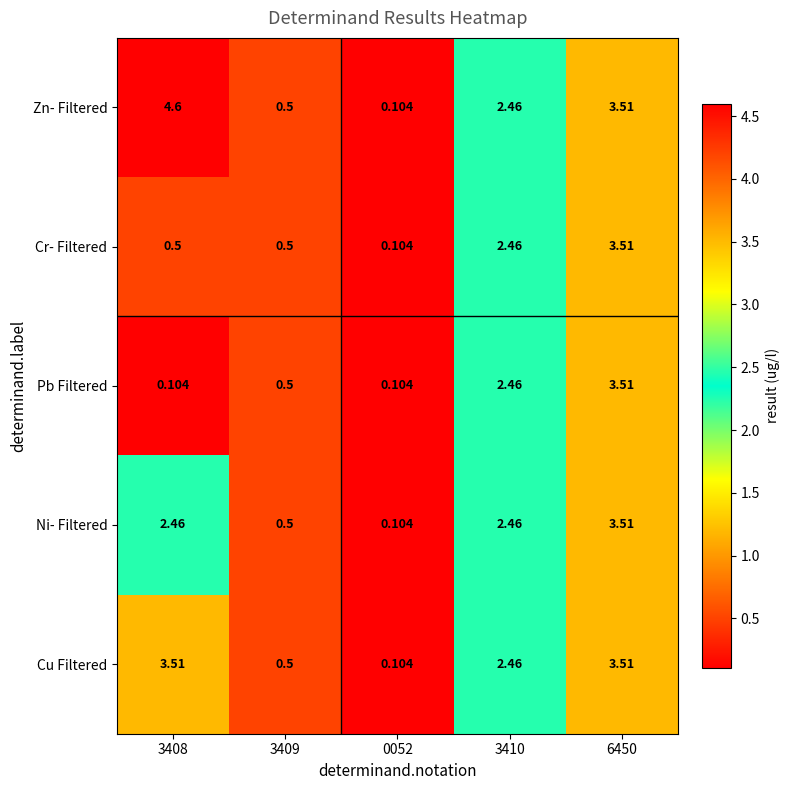

At 3408, list the series in order from smallest to largest.

Pb Filtered, Cr- Filtered, Ni- Filtered, Cu Filtered, Zn- Filtered